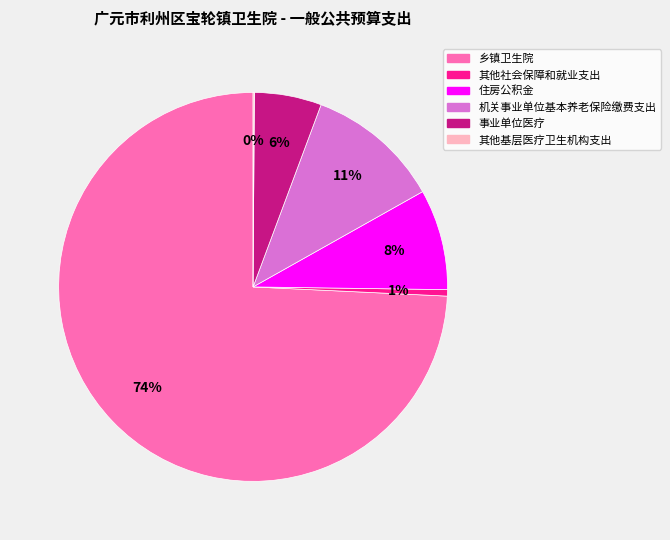

To the nearest percent, what is the difference between the 其他社会保障和就业支出 and 事业单位医疗 slice percentages?

5%